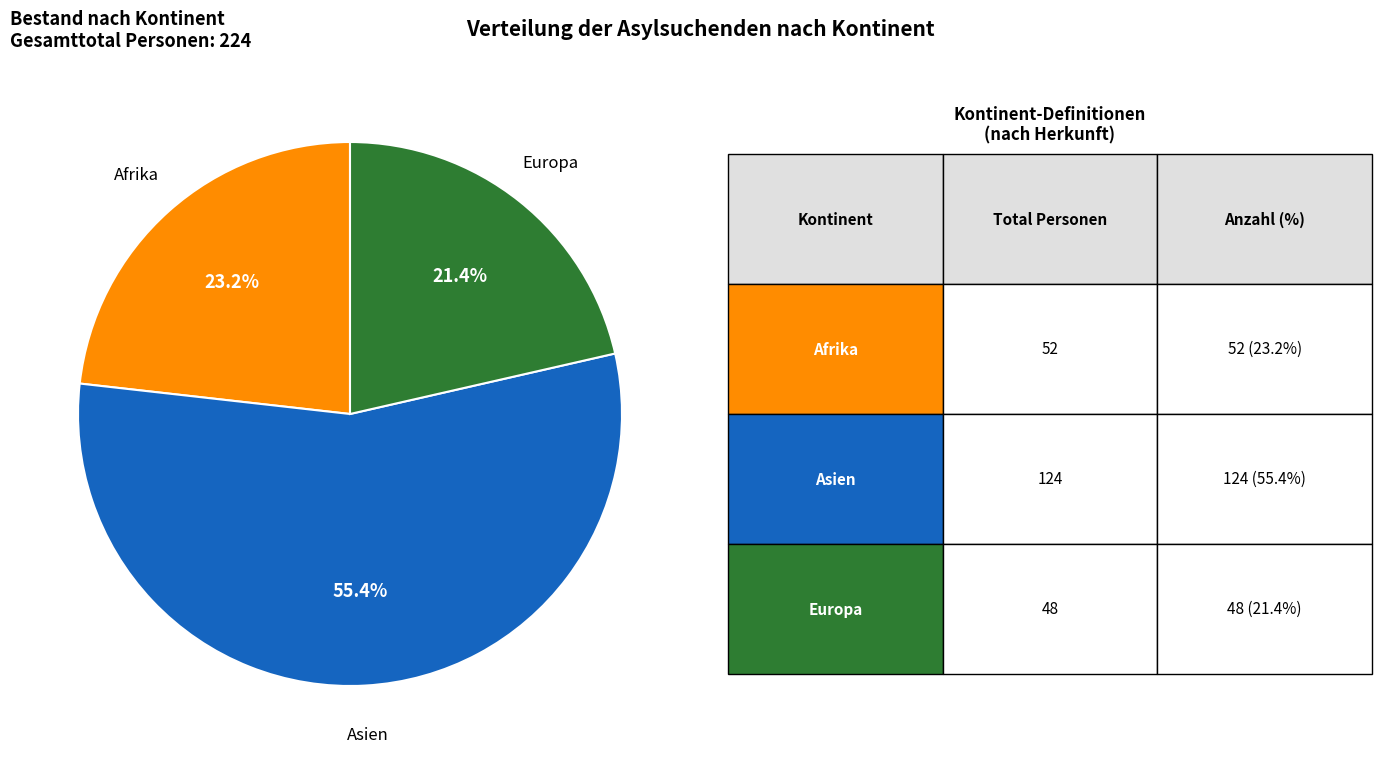

What percentage is NOT represented by Asien?

44.6%